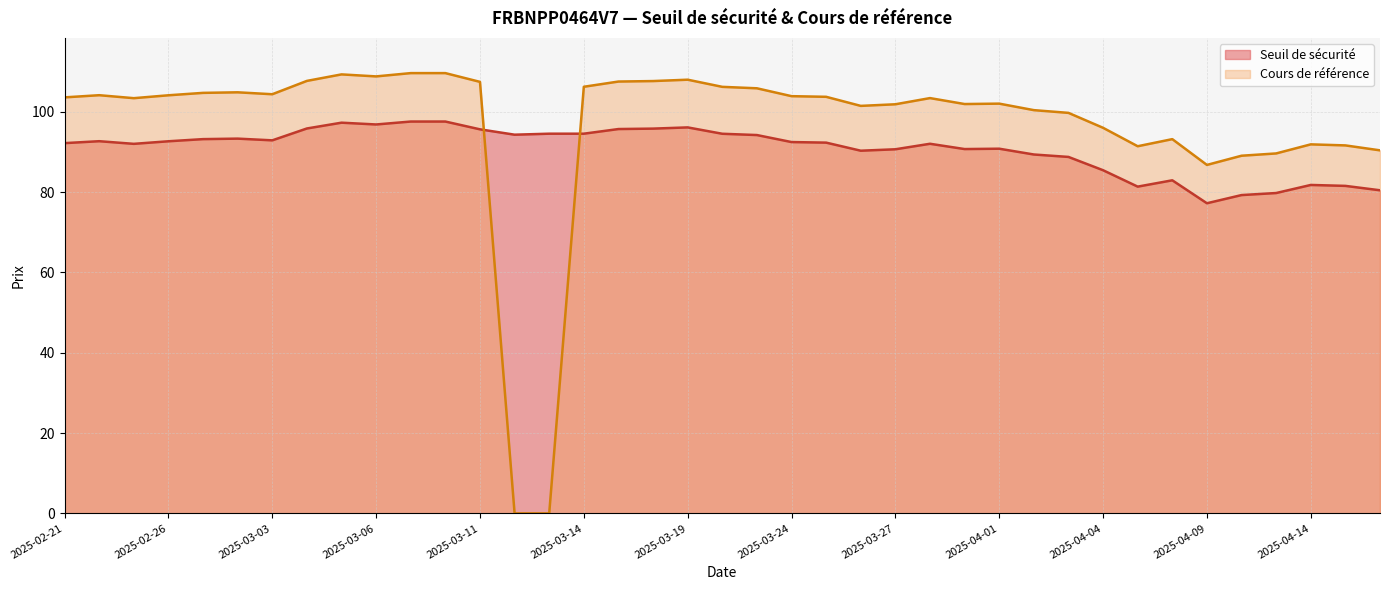

Which series ends up on top after the final intersection of Seuil de sécurité and Cours de référence?

Cours de référence